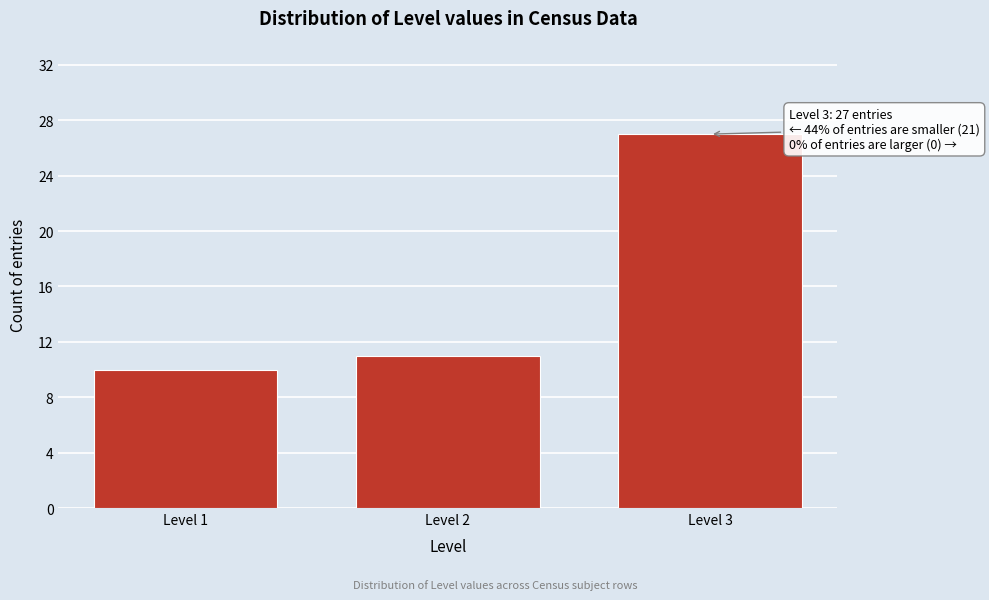

Reading left to right, extract all data points from this chart.

Level 1=10	Level 2=11	Level 3=27